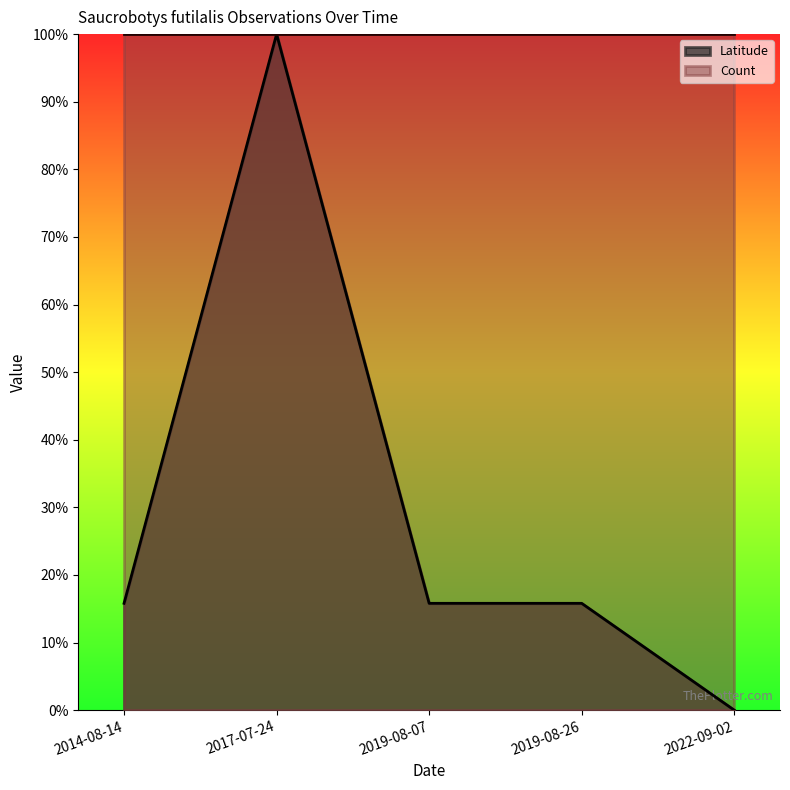

Read the value at 2017-07-24.

1.0